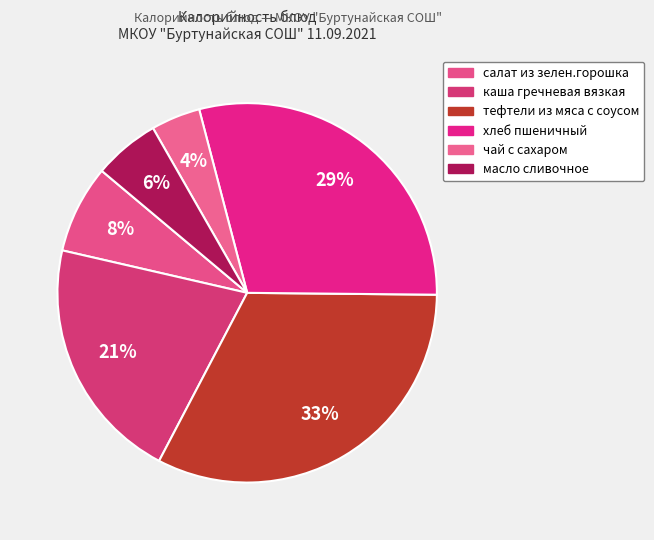

How many slices are in this pie chart?

6